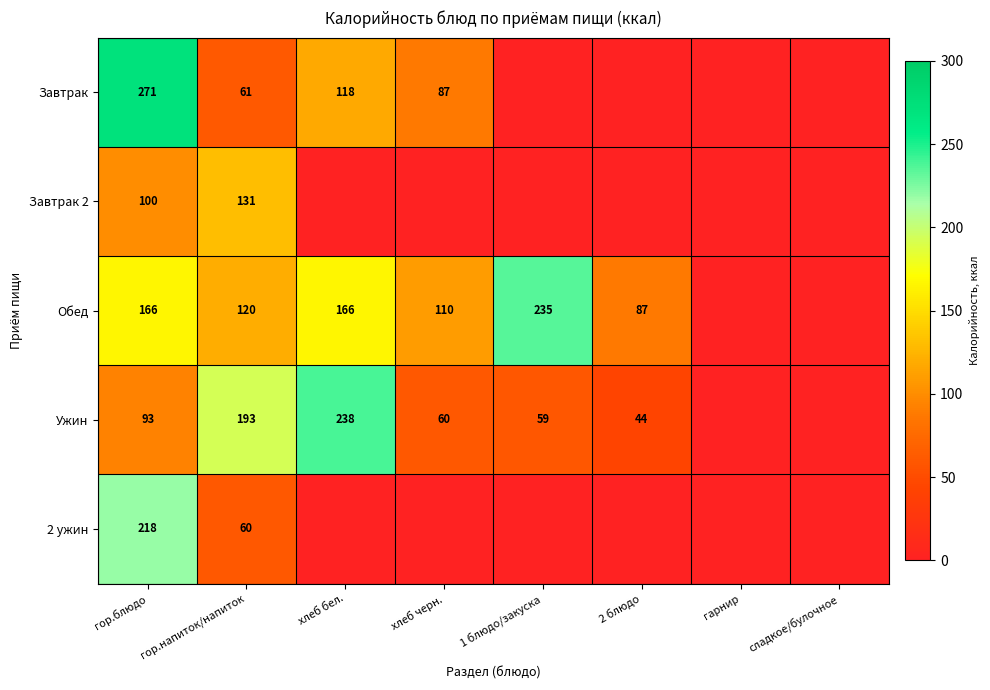

What is the sum of the Обед values at гор.напиток/напиток and 1 блюдо/закуска?

355